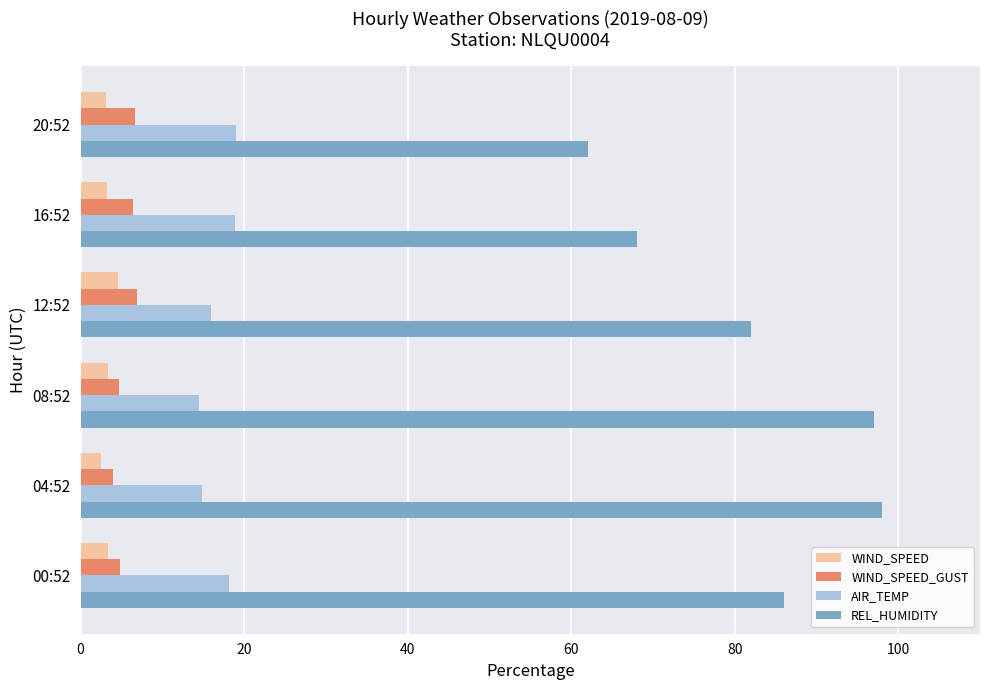

What is the total value across all series at 04:52?

119.3